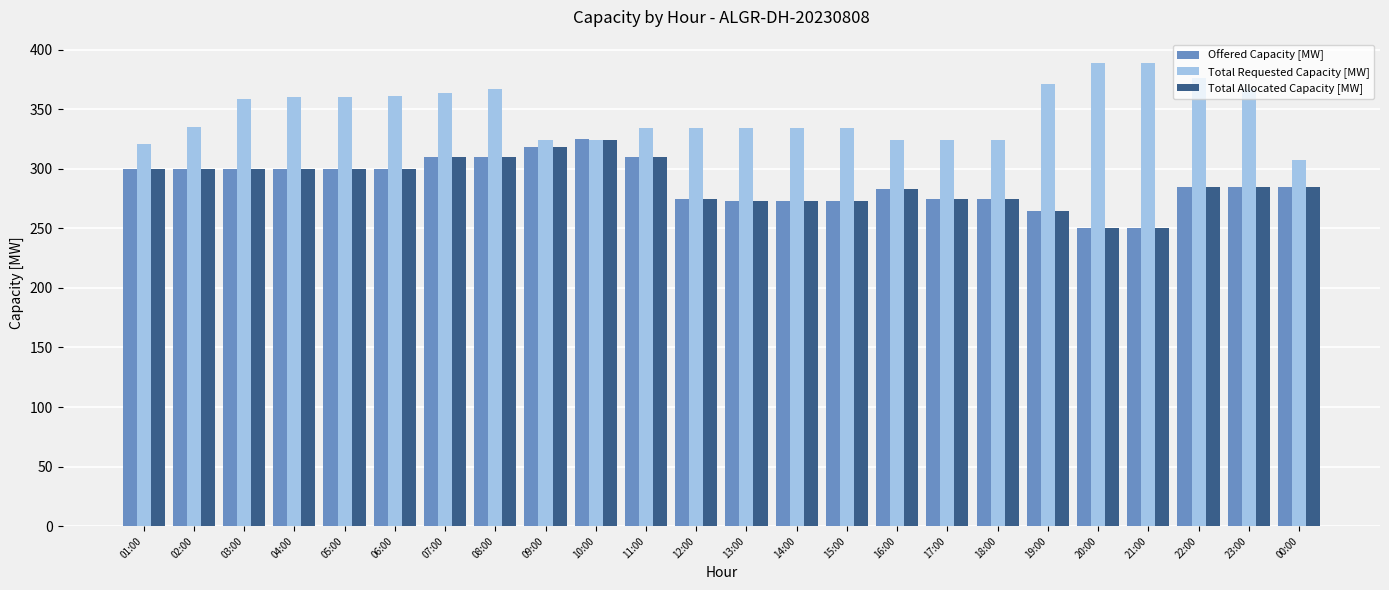

What is the difference between the Offered Capacity [MW] values at 13:00 and 04:00?

27